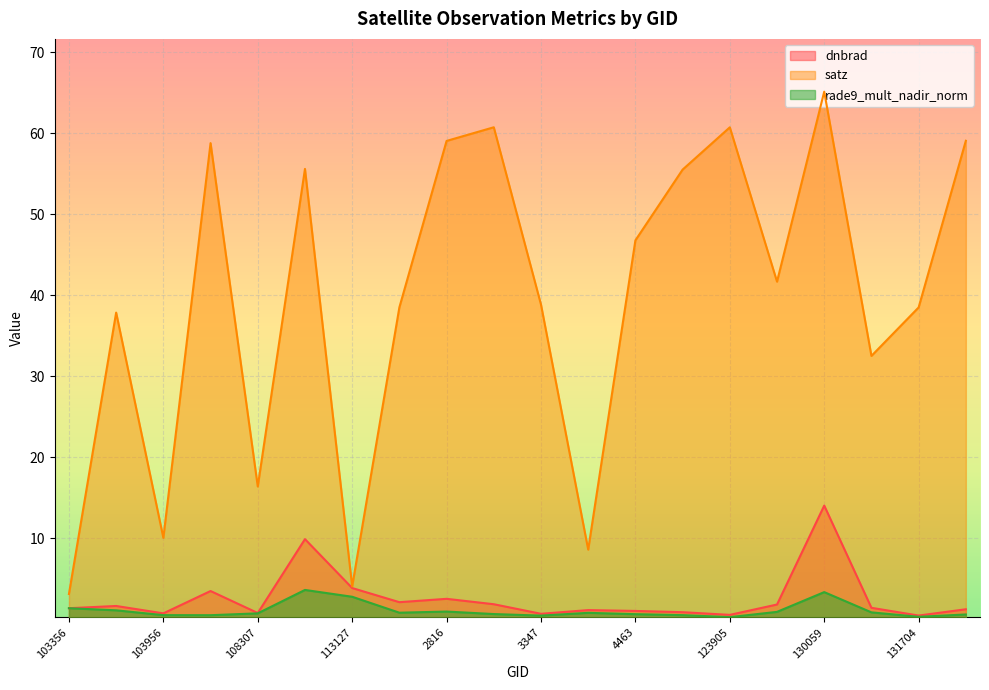

Rank the series at 124080 from highest to lowest value.

satz, dnbrad, rade9_mult_nadir_norm